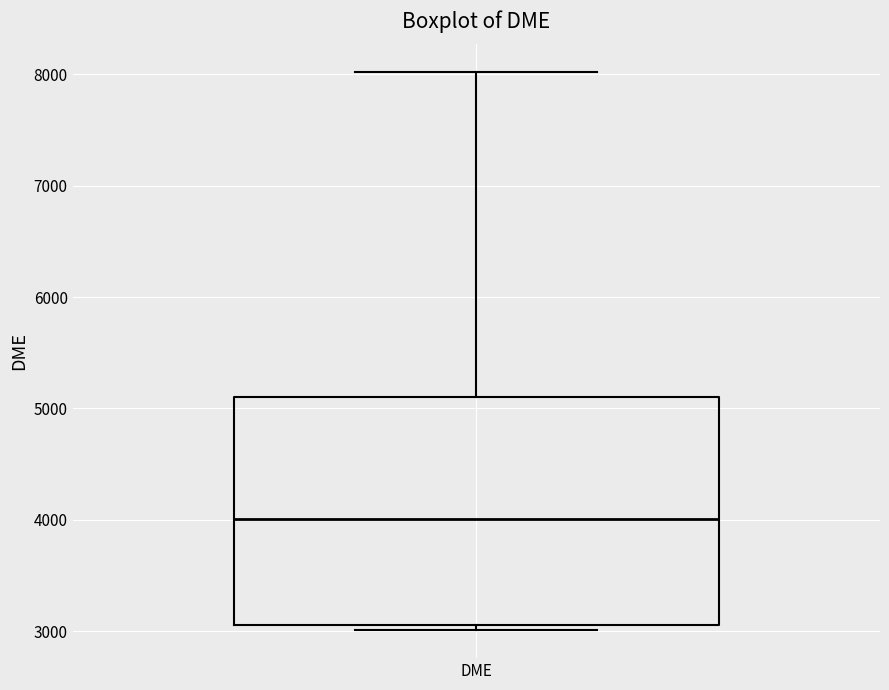

Where is the lower edge of the box for DME on the y-axis? The values are not printed on the chart, so give them approximately, as read against the axis.

3100